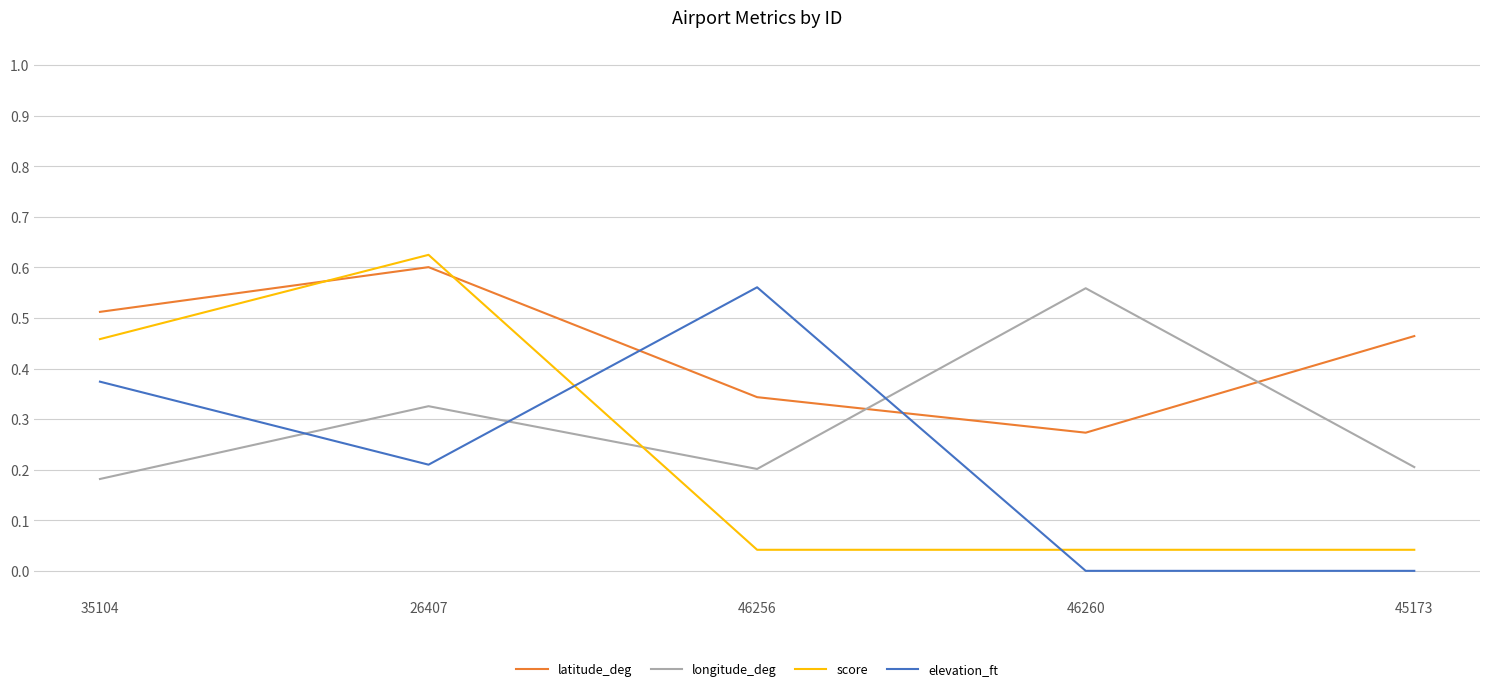

How many lines are shown in the chart?

4